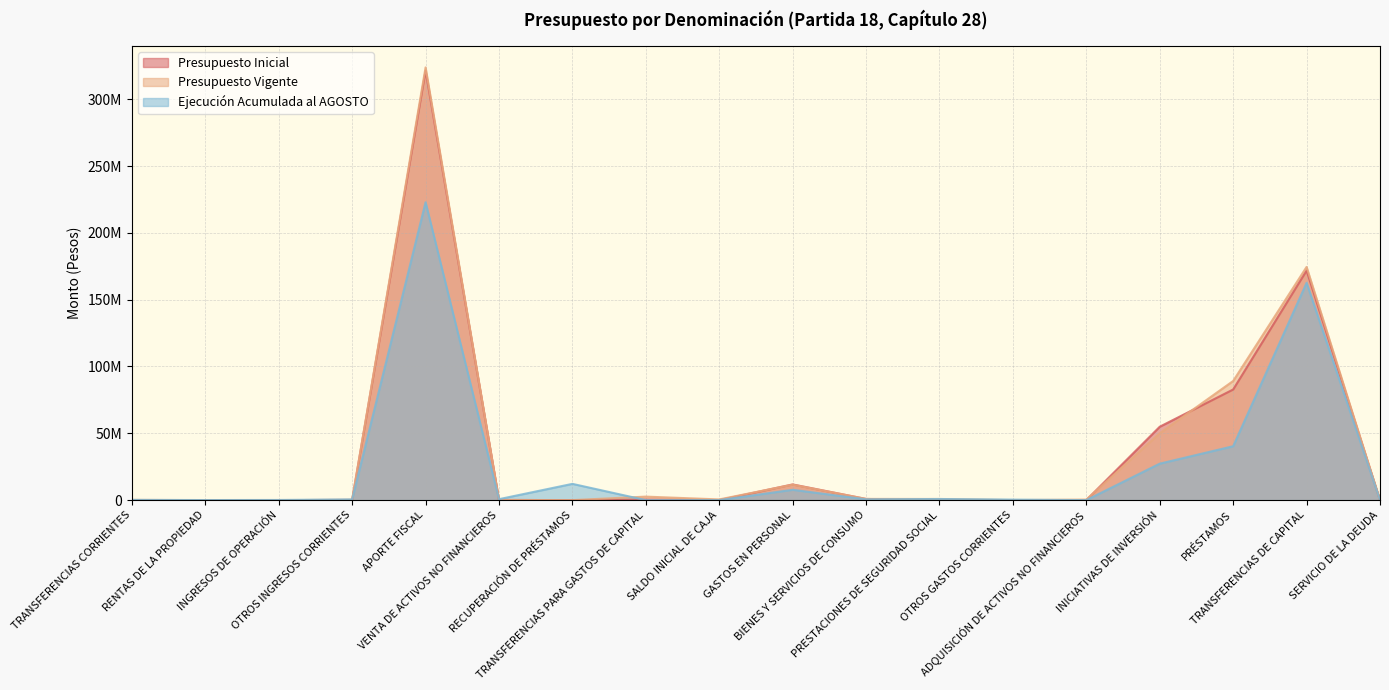

What is the difference between the maximum and second lowest values in the Ejecución Acumulada al AGOSTO series?

222901076